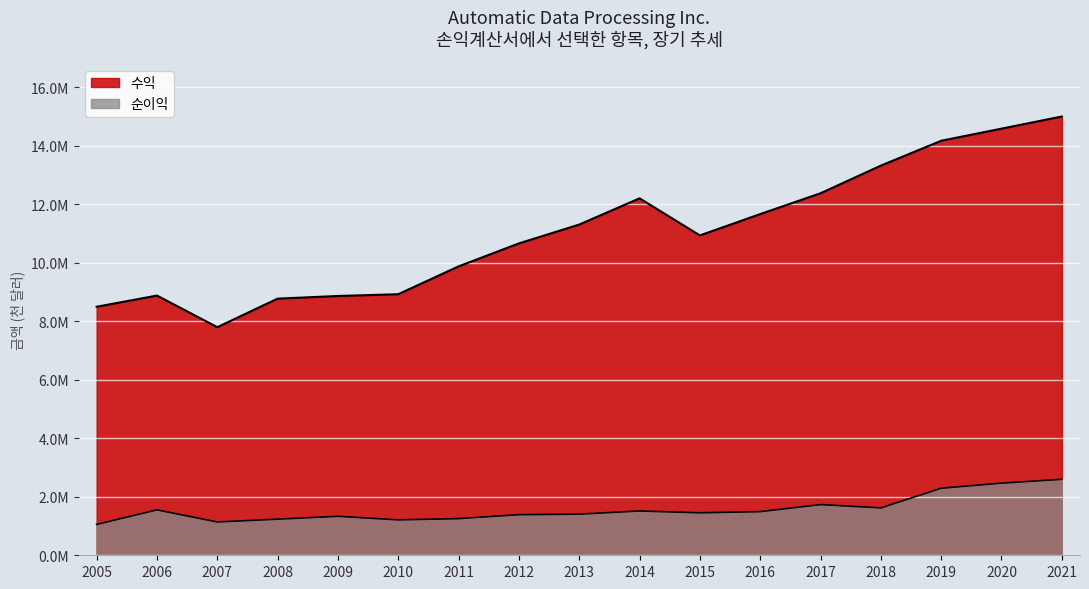

What are all the series names shown in the legend?

수익, 순이익